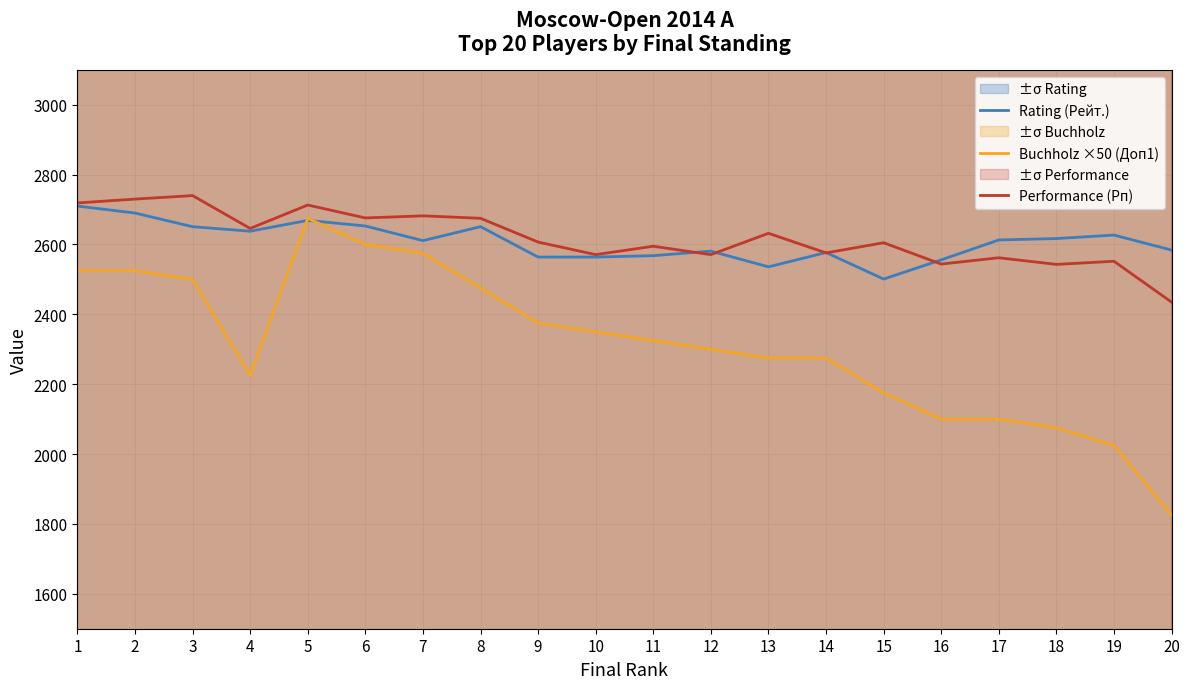

Count the number of categories in the chart.

20